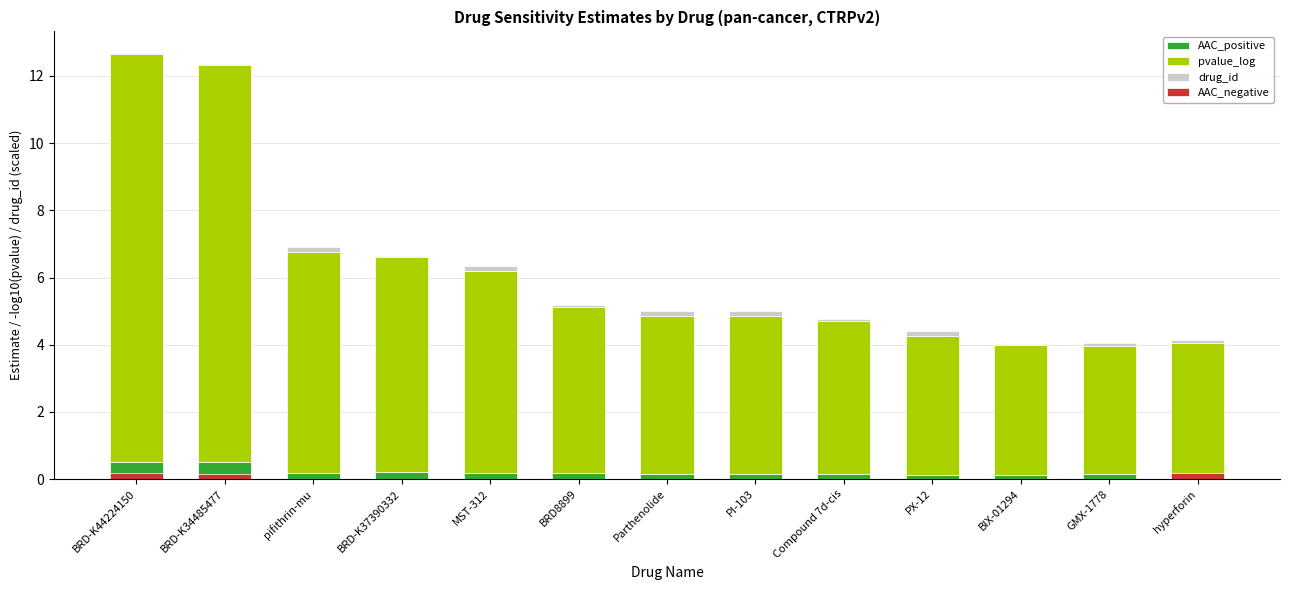

Where is pvalue_log nearest to the value 7?

pifithrin-mu